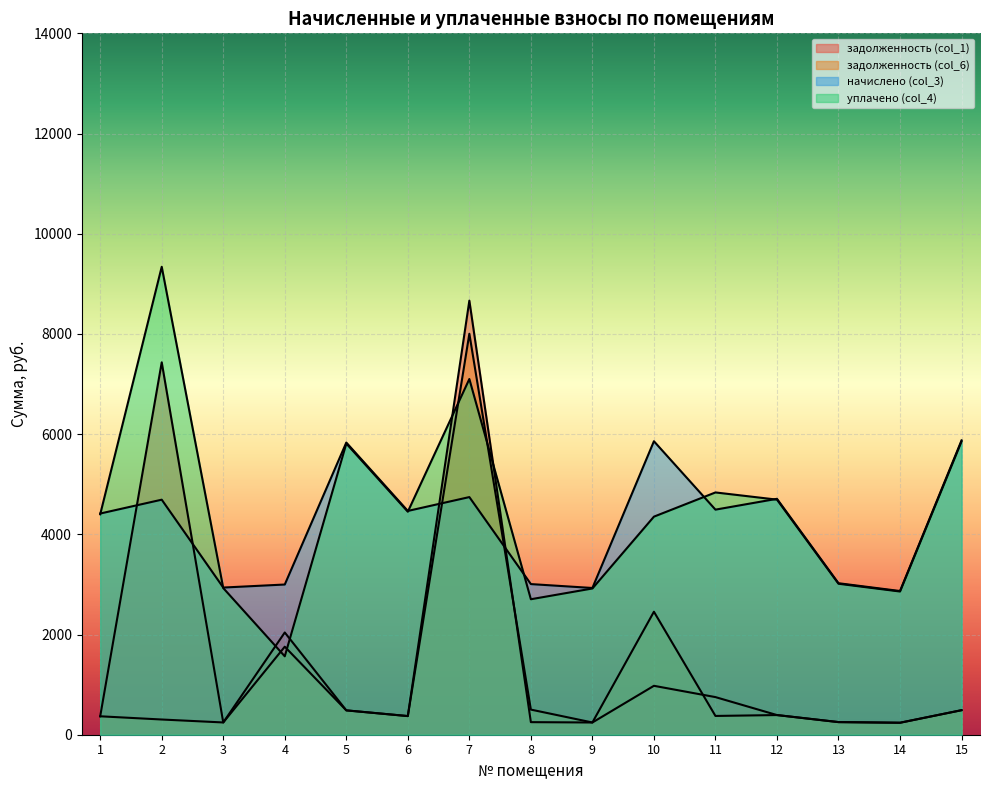

List the series in order of their peak value, highest first.

уплачено (col_4), задолженность (col_1), задолженность (col_6), начислено (col_3)